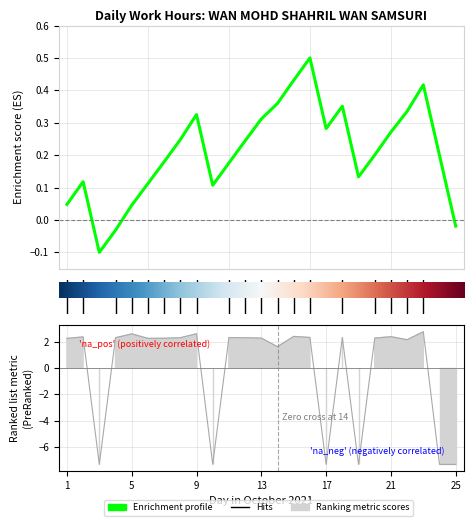

Where does the data first go above 2?

1